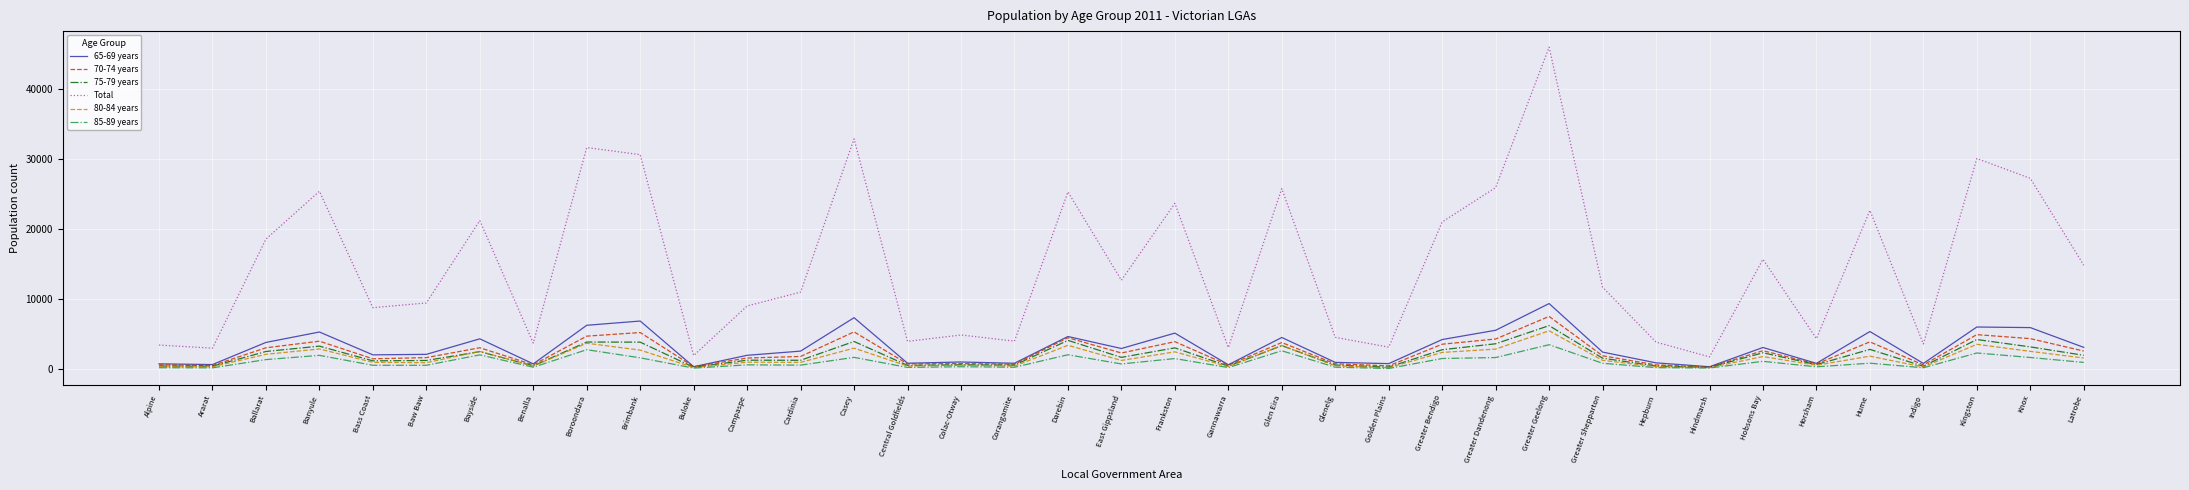

What is the spread (max minus min) of values at Kingston?

27787